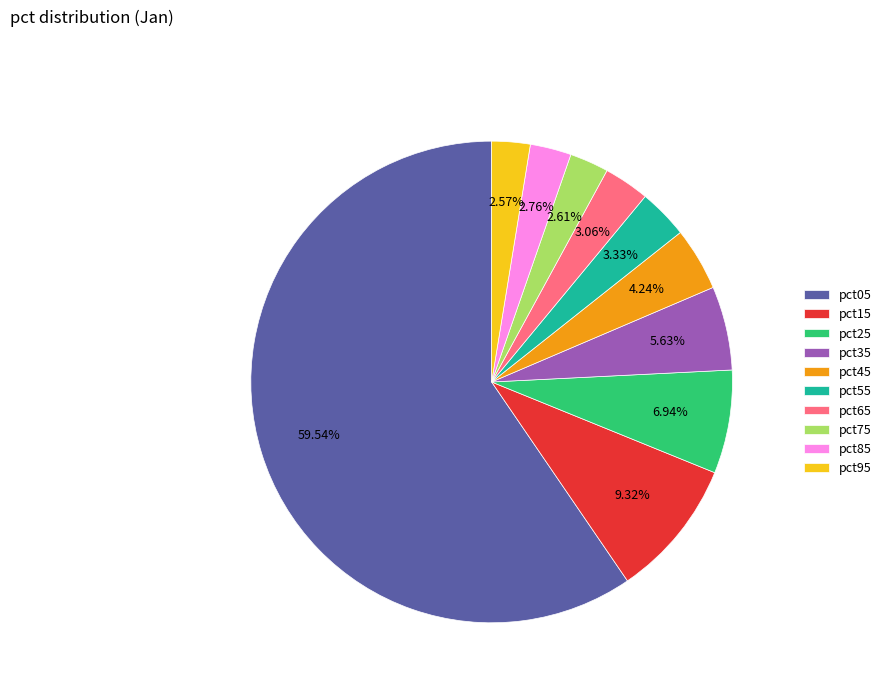

What percentage is the pct35 slice, to the nearest percent?

6%